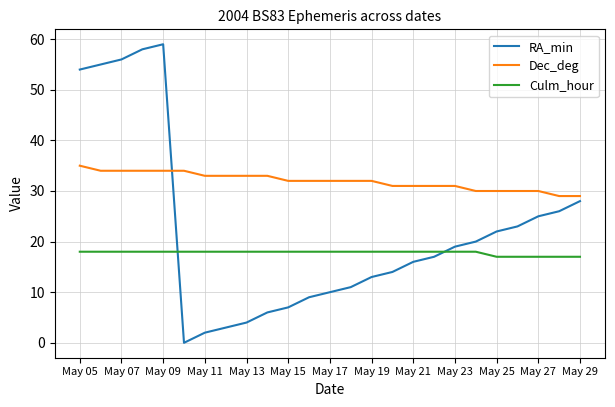

What are all the series names shown in the legend?

RA_min, Dec_deg, Culm_hour